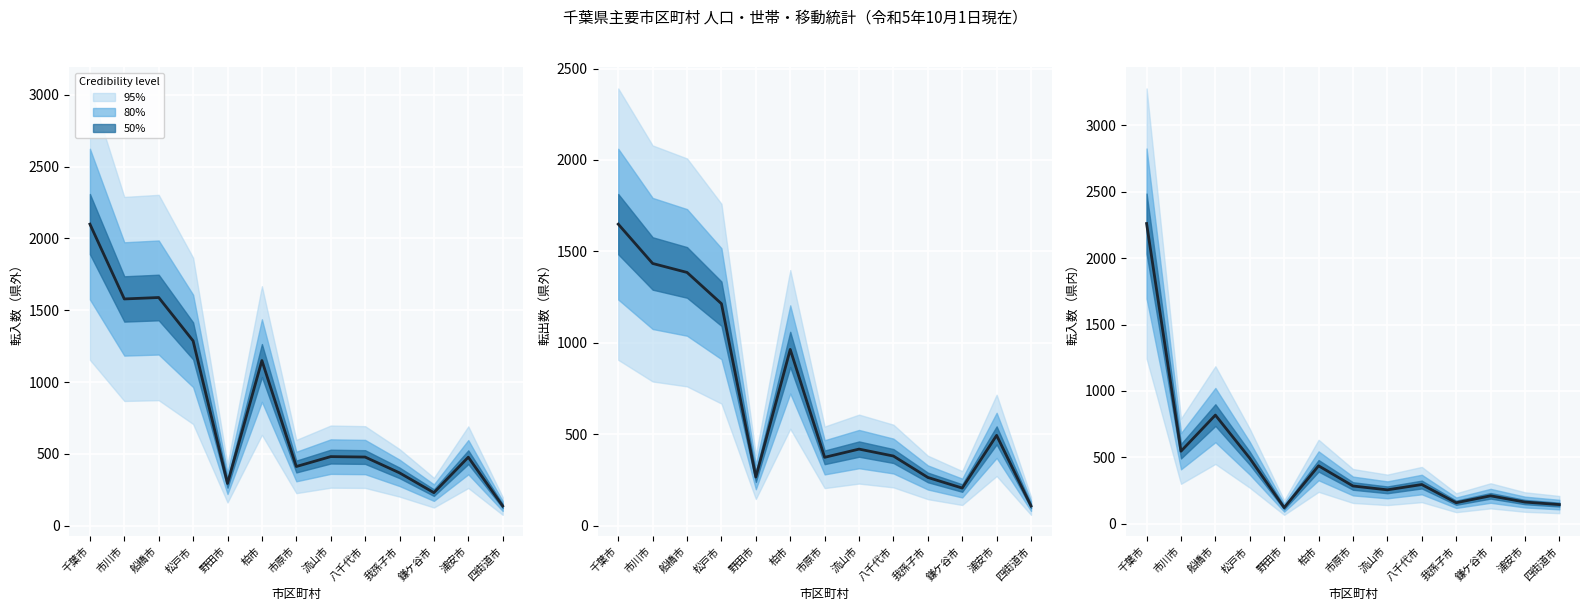

At which category does 転入(県外) reach its first local peak?

船橋市